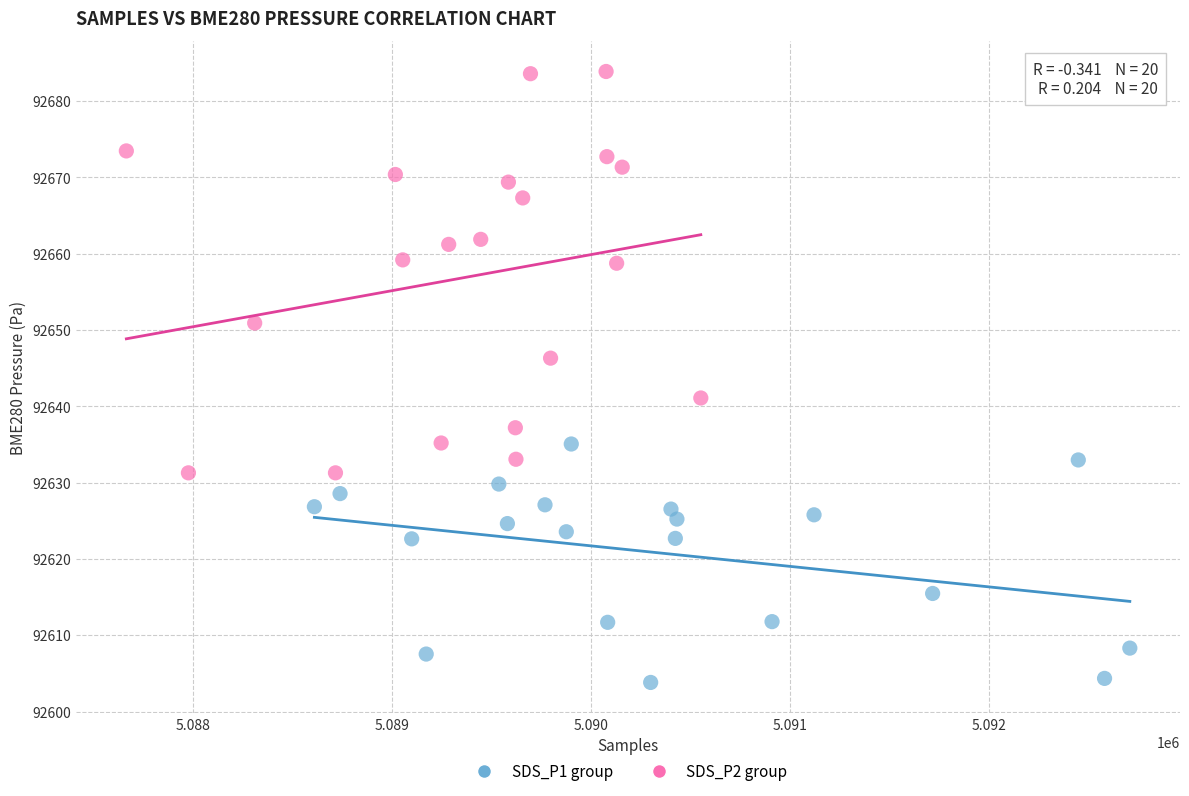

Which series has the widest spread of Y values?

SDS_P2 group